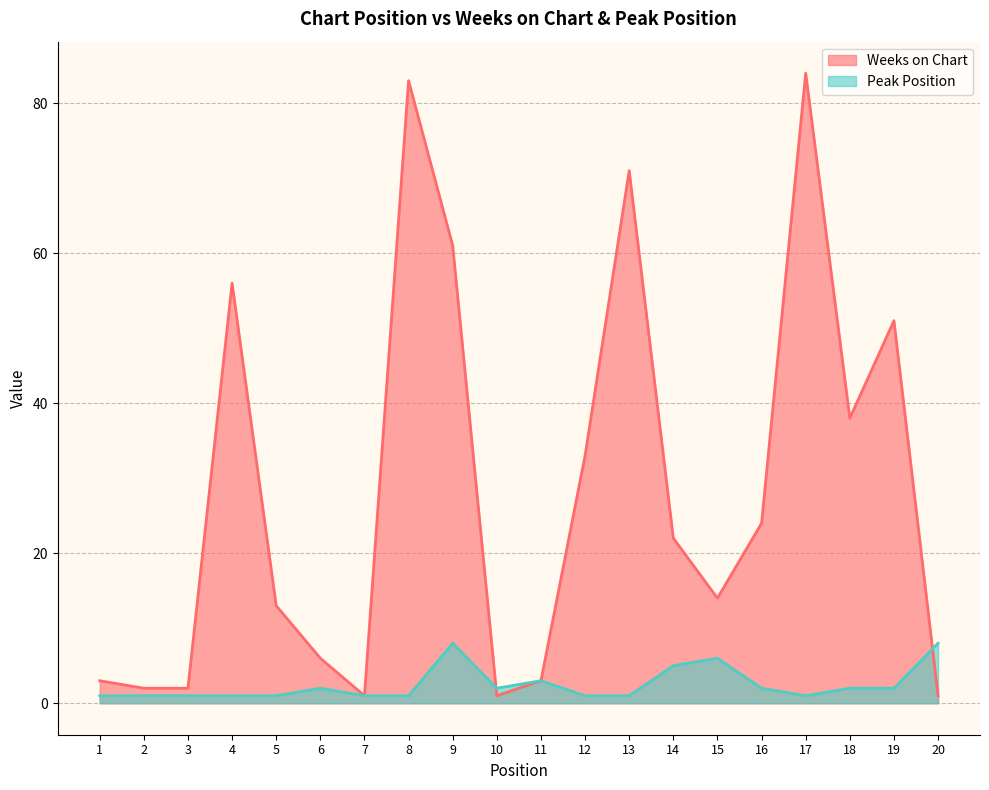

Which series has the largest total across all categories?

Weeks on Chart